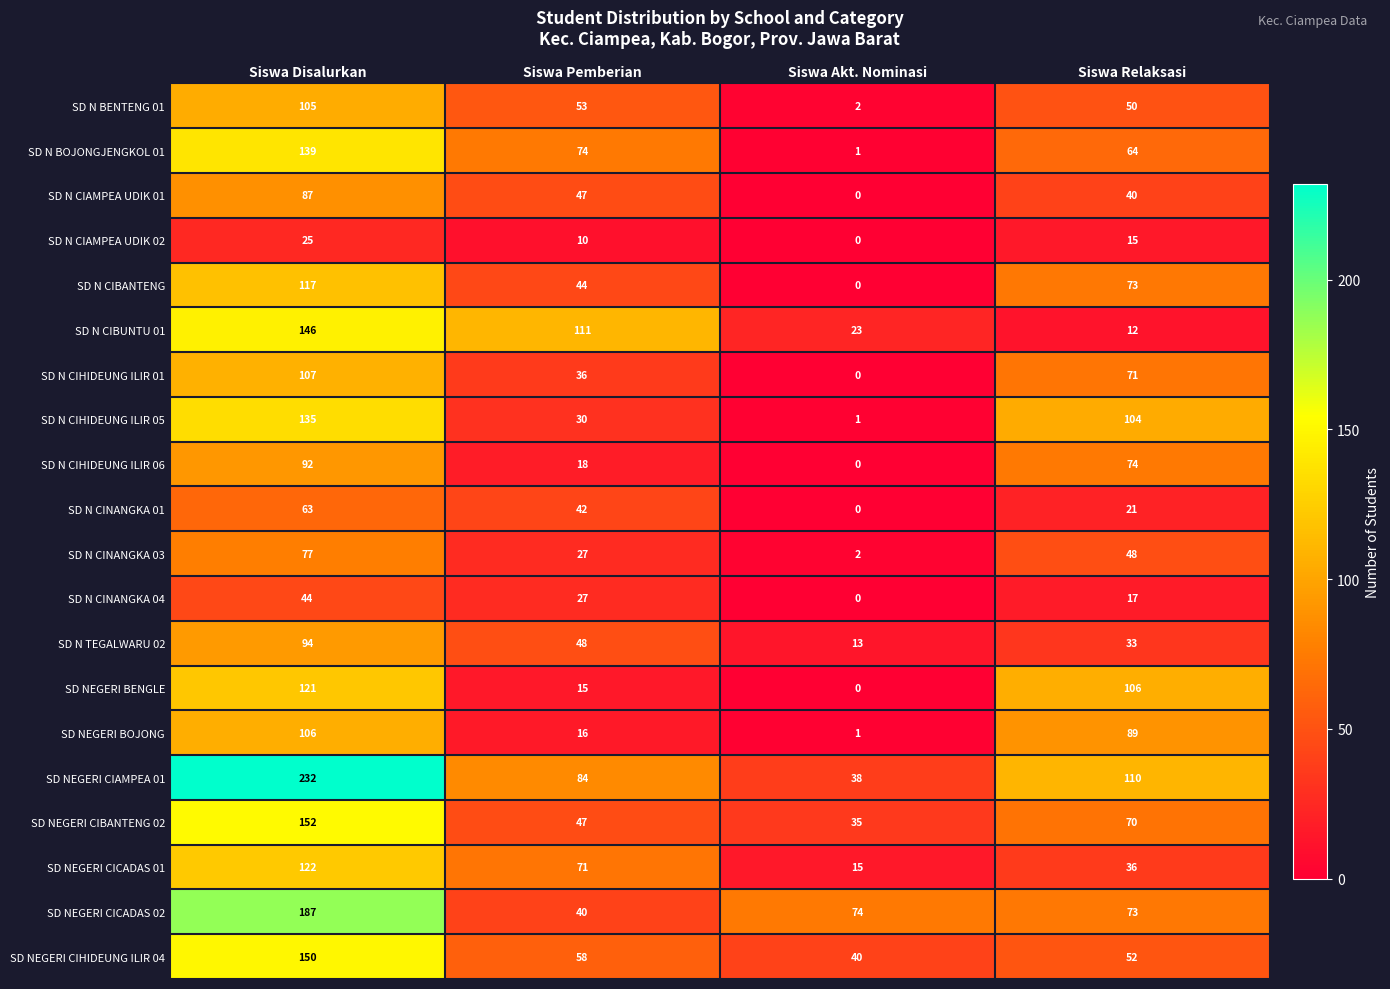

At which category is the sum across all series the highest?

Siswa Disalurkan